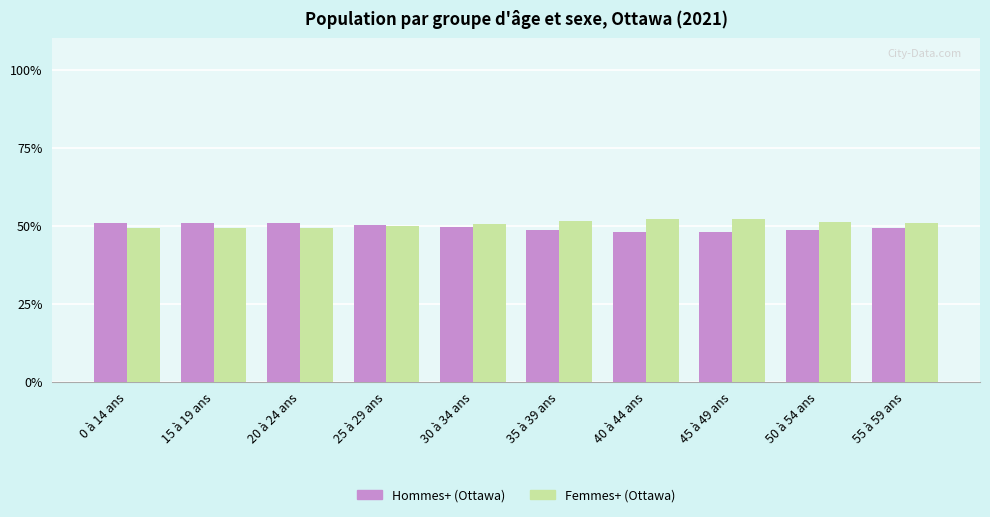

Are the bars horizontal?

No